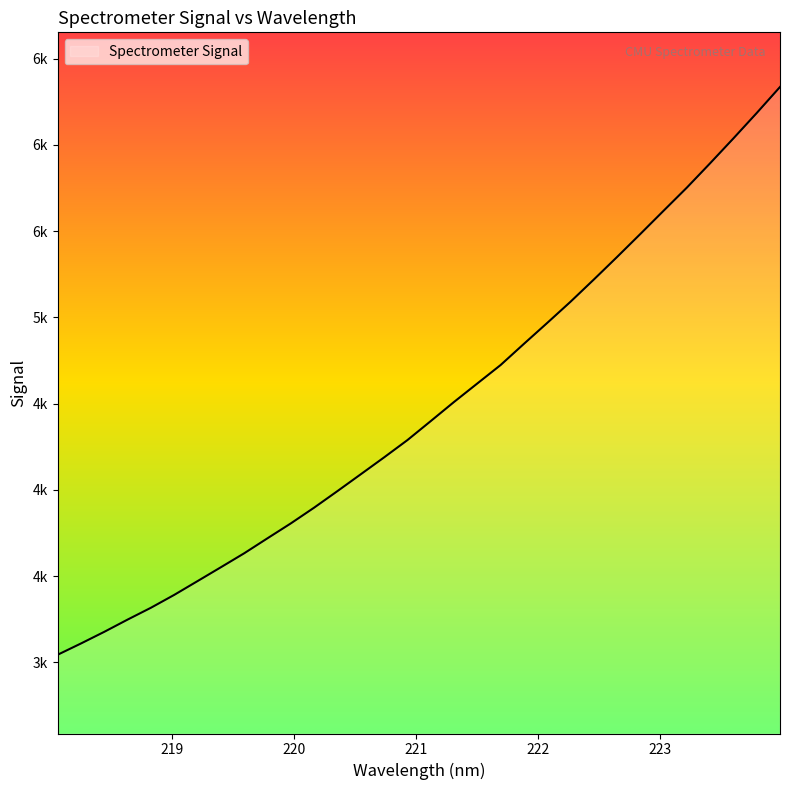

Where is the data nearest to the value 4689?

221.6902